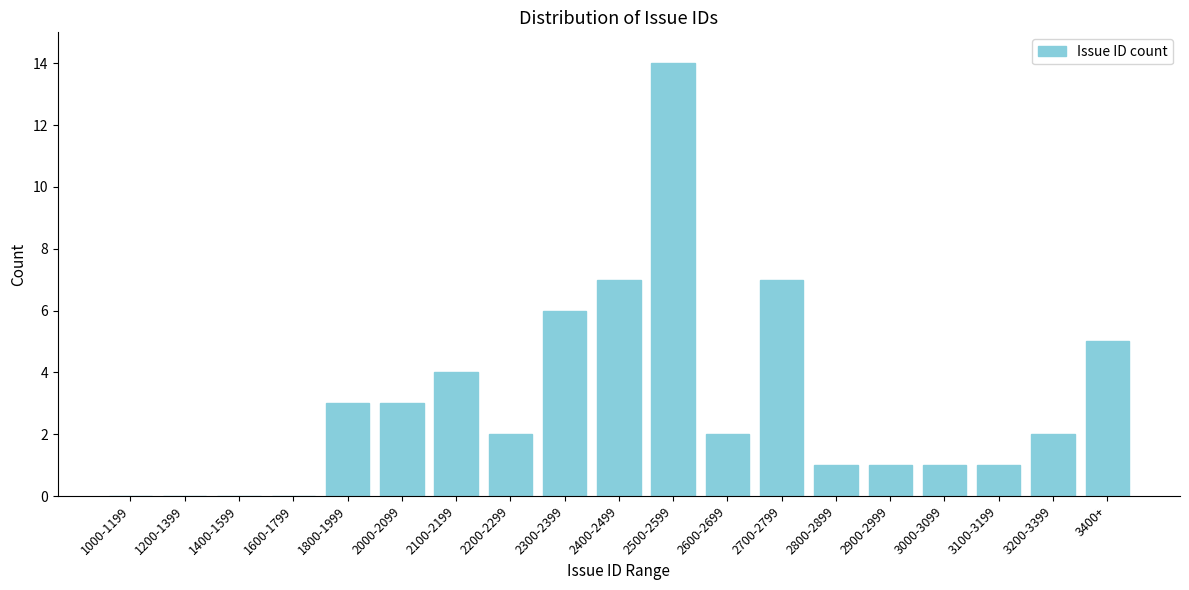

Reading right to left, extract all data points from this chart.

3400+=5	3200-3399=2	3100-3199=1	3000-3099=1	2900-2999=1	2800-2899=1	2700-2799=7	2600-2699=2	2500-2599=14	2400-2499=7	2300-2399=6	2200-2299=2	2100-2199=4	2000-2099=3	1800-1999=3	1600-1799=0	1400-1599=0	1200-1399=0	1000-1199=0